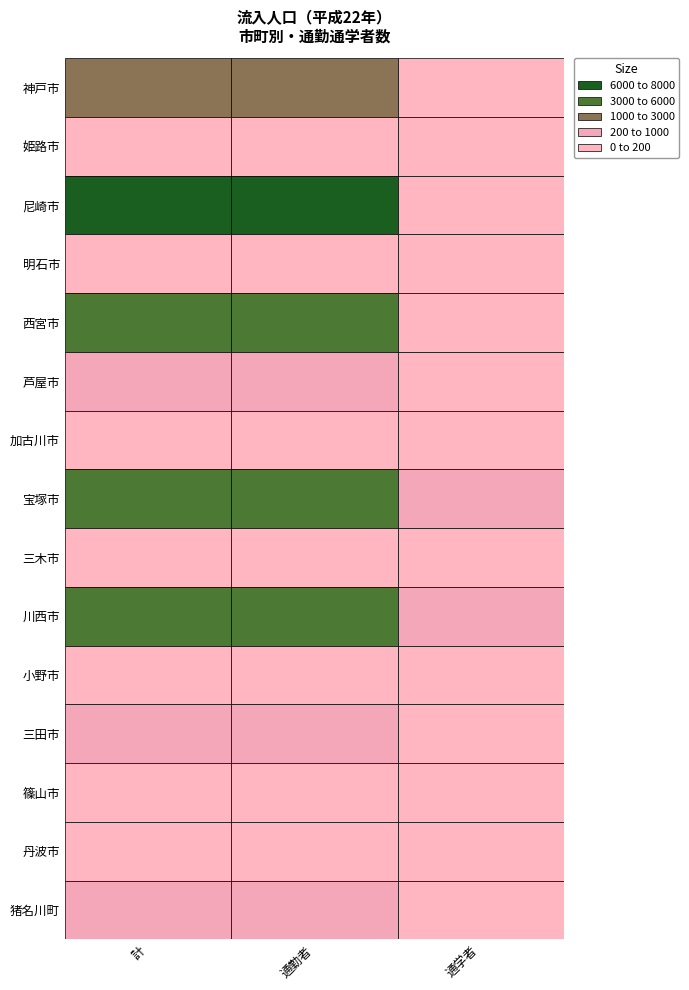

What is the highest value of the 丹波市 series?

31